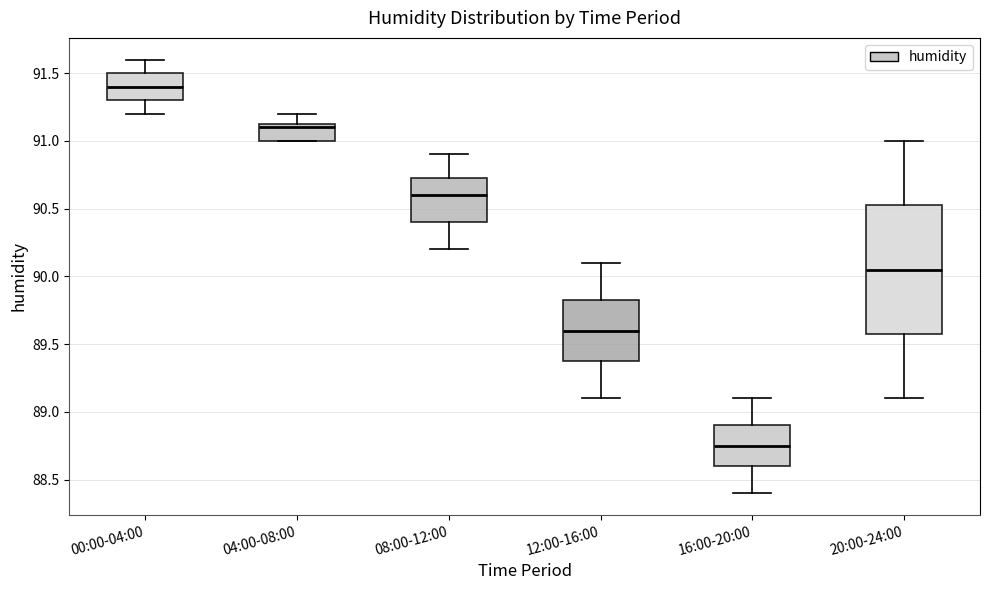

Where does the upper whisker of the box for 08:00-12:00 end on the y-axis? The values are not printed on the chart, so give them approximately, as read against the axis.

90.90